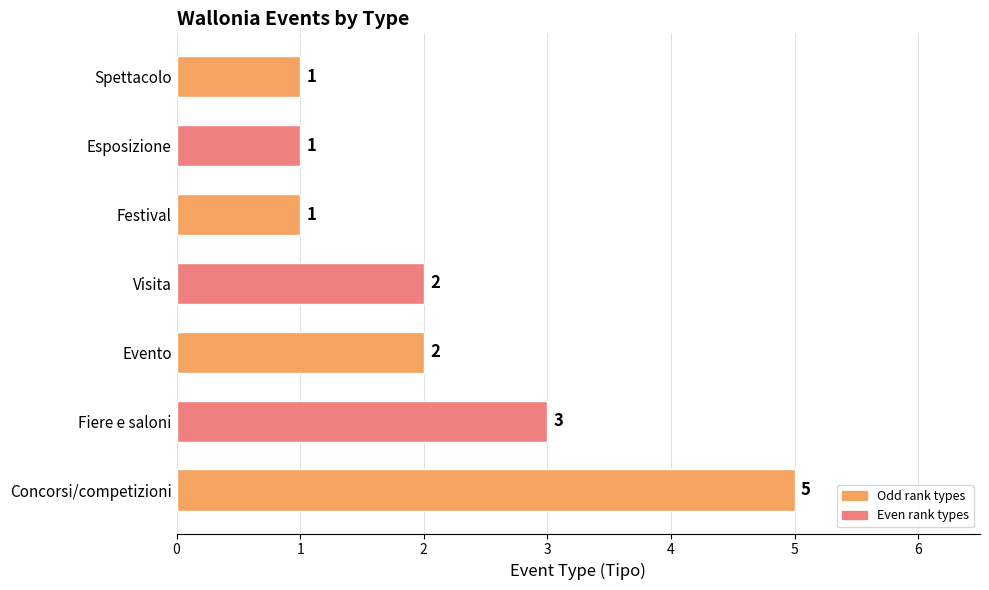

How many data points are less than 2?

3